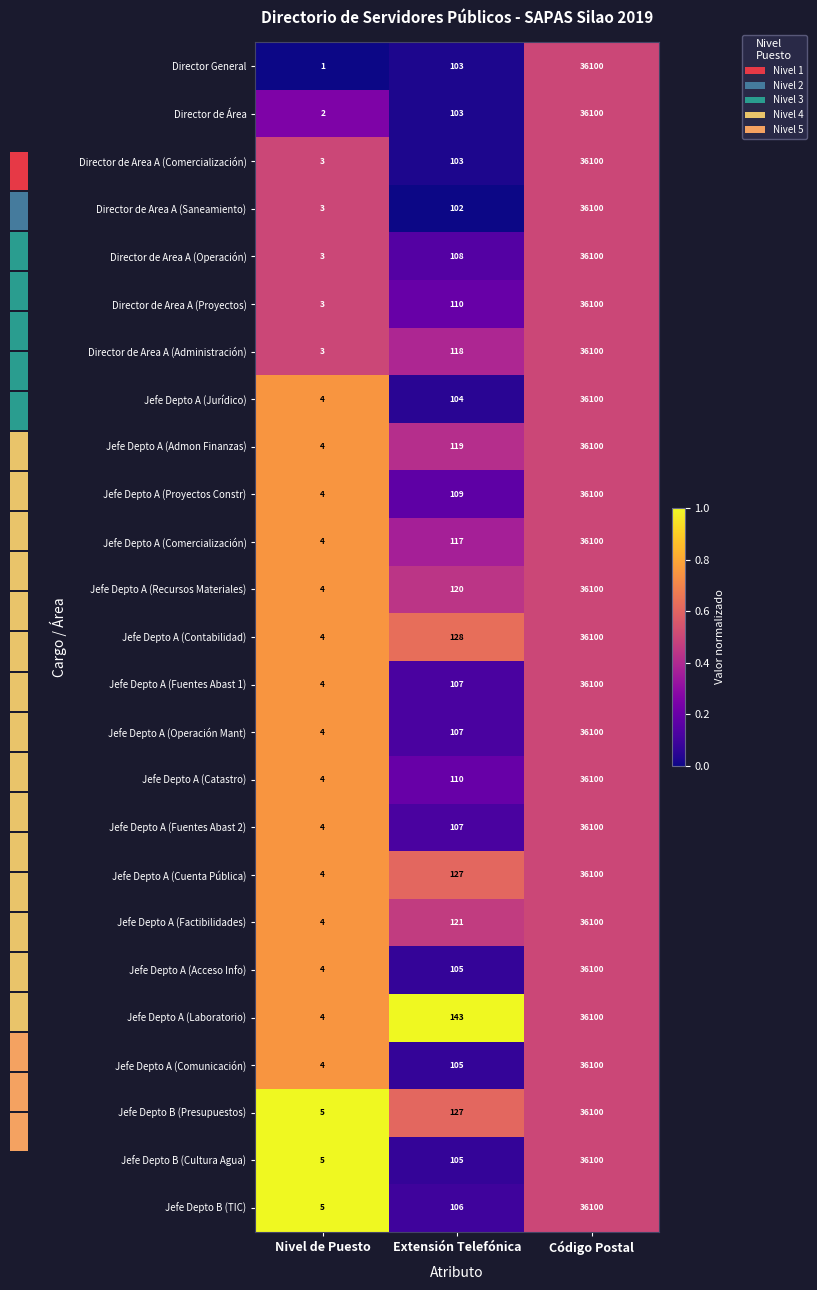

Rank the series by their maximum value, from lowest to highest.

Director General, Director de Área, Director de Area A (Comercialización), Director de Area A (Saneamiento), Director de Area A (Operación), Director de Area A (Proyectos), Director de Area A (Administración), Jefe Depto A (Jurídico), Jefe Depto A (Admon Finanzas), Jefe Depto A (Proyectos Constr), Jefe Depto A (Comercialización), Jefe Depto A (Recursos Materiales), Jefe Depto A (Contabilidad), Jefe Depto A (Fuentes Abast 1), Jefe Depto A (Operación Mant), Jefe Depto A (Catastro), Jefe Depto A (Fuentes Abast 2), Jefe Depto A (Cuenta Pública), Jefe Depto A (Factibilidades), Jefe Depto A (Acceso Info), Jefe Depto A (Comunicación), Jefe Depto A (Laboratorio), Jefe Depto B (Presupuestos), Jefe Depto B (Cultura Agua), Jefe Depto B (TIC)